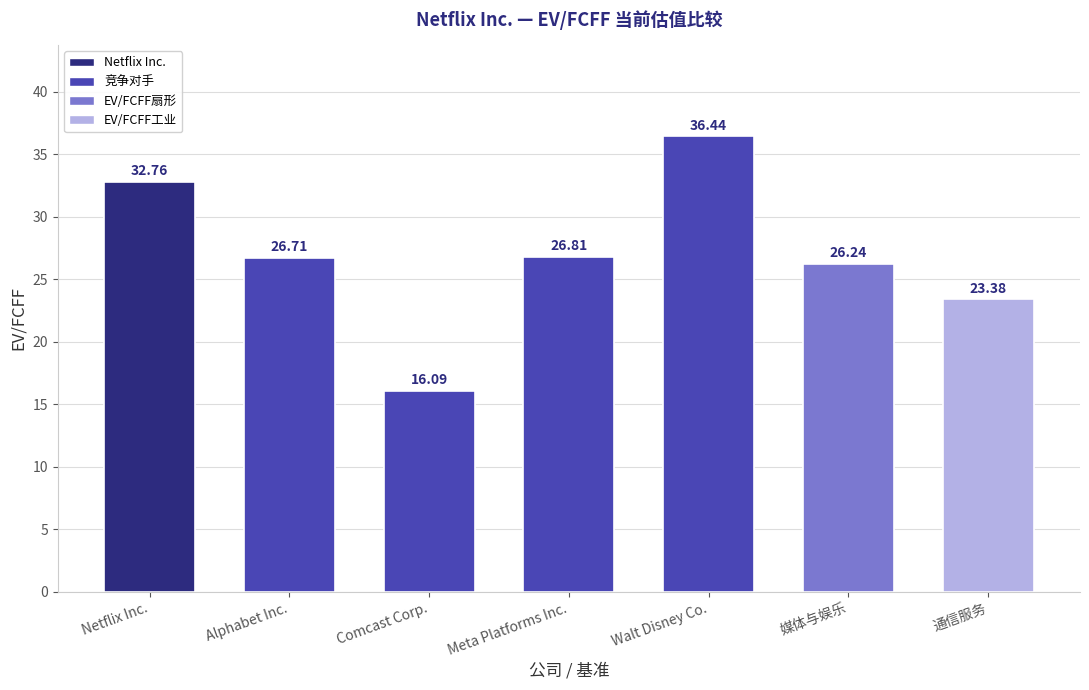

Is it true that the value at Meta Platforms Inc. is 6.5?

False